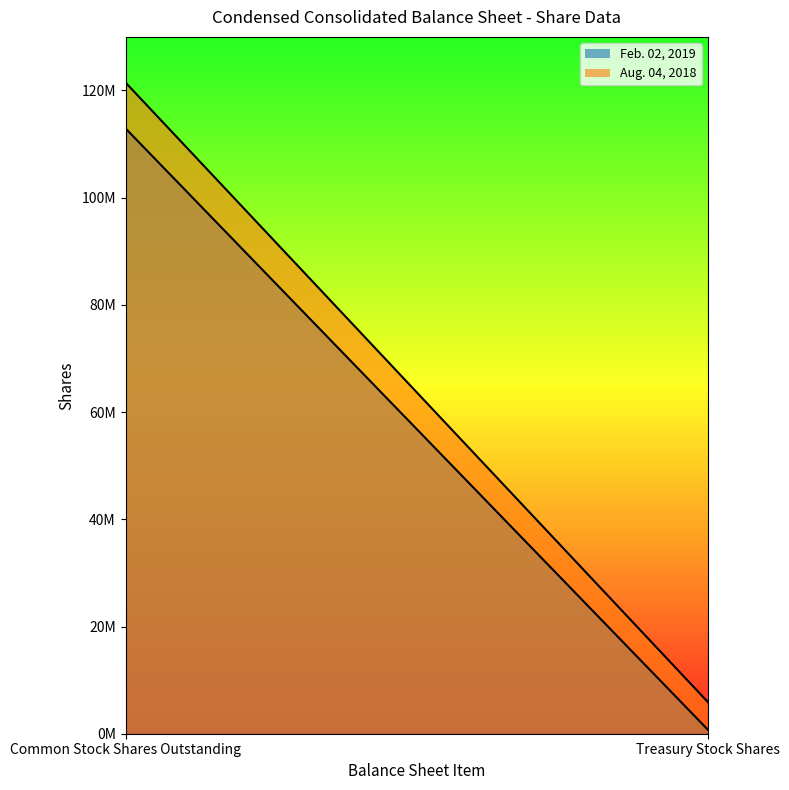

What is the difference between the maximum and minimum values in the Feb. 02, 2019 series?

112221581